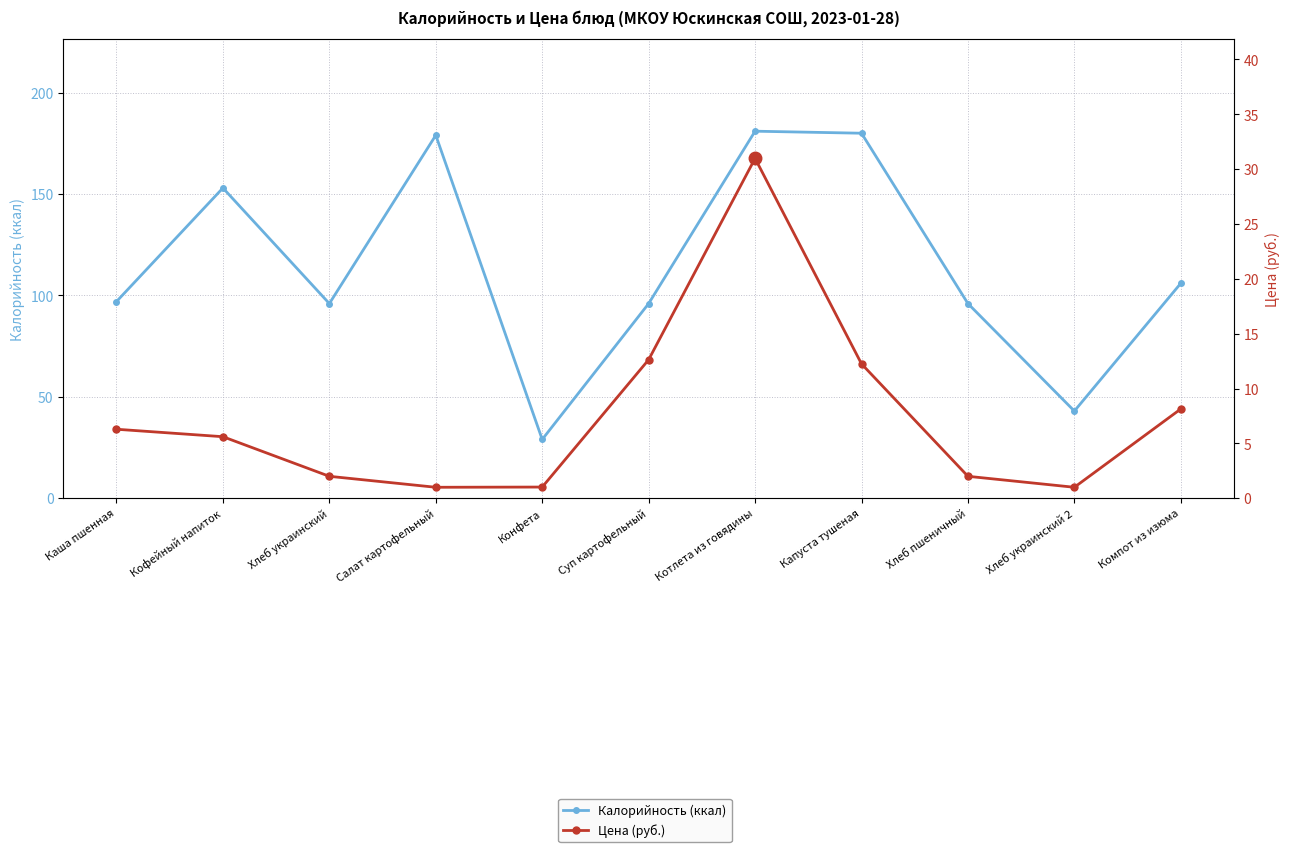

True or false: Калорийность (ккал) has more than 0 interior local peaks.

True